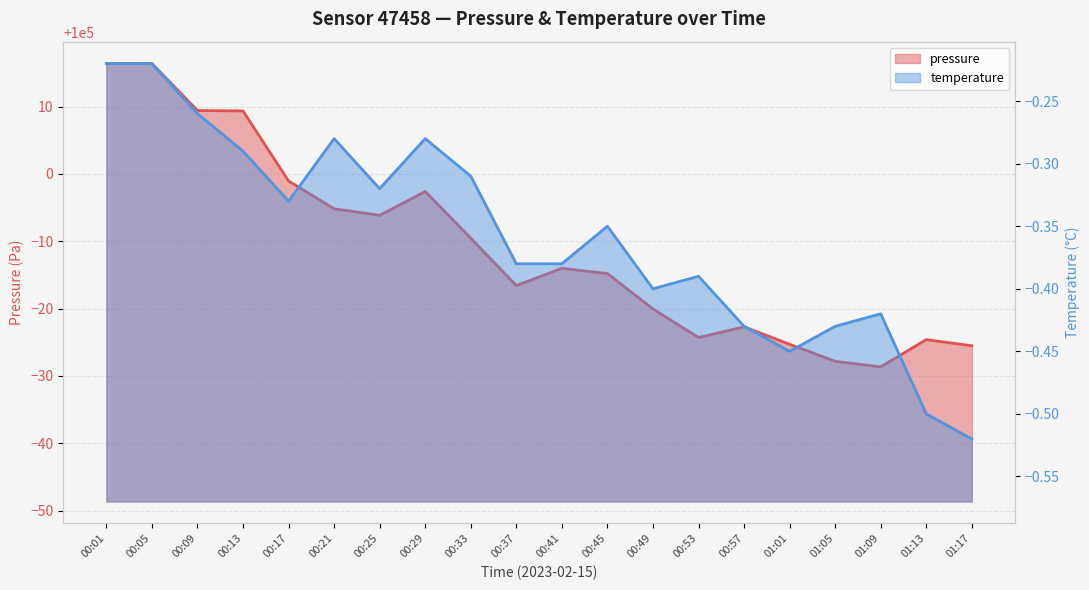

Read the value at 00:53.

99975.7